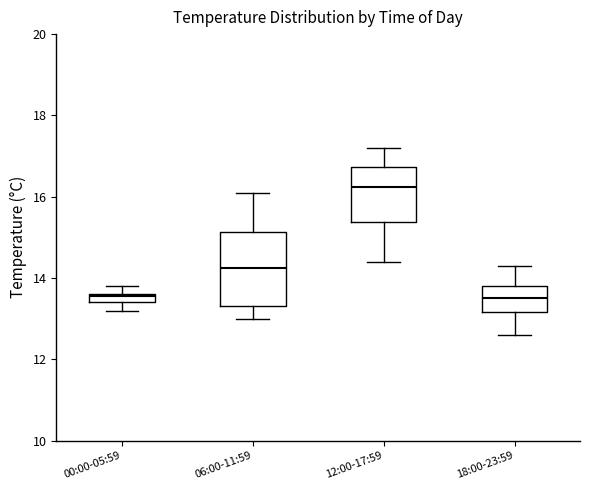

Which box has the highest median line?

12:00-17:59